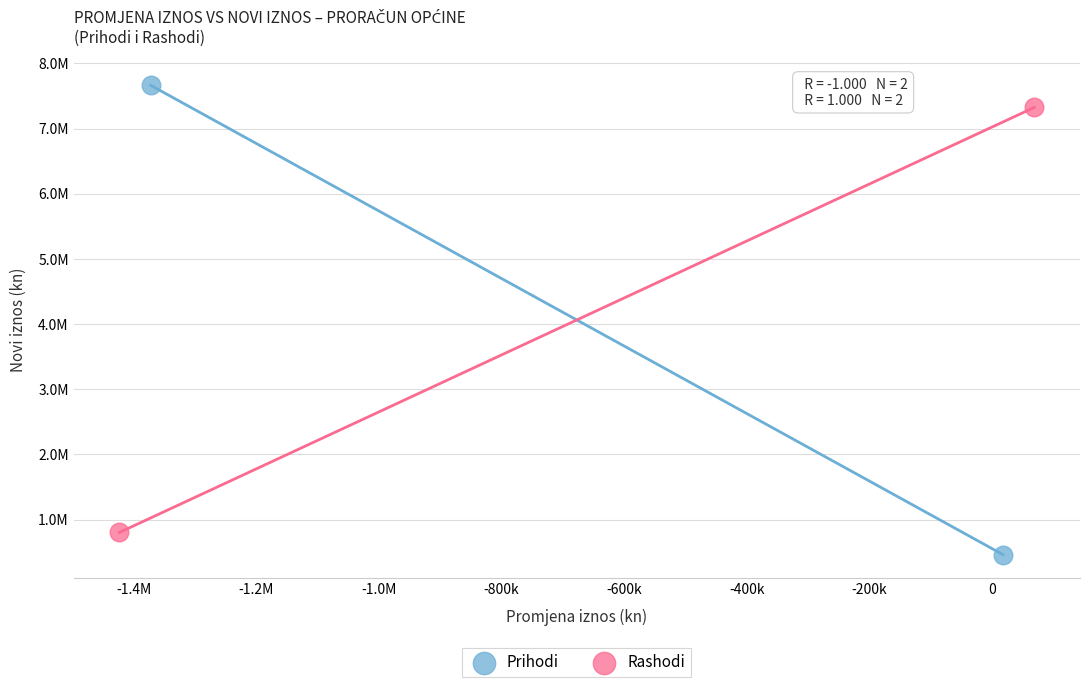

Which series contains the highest Y value?

Prihodi